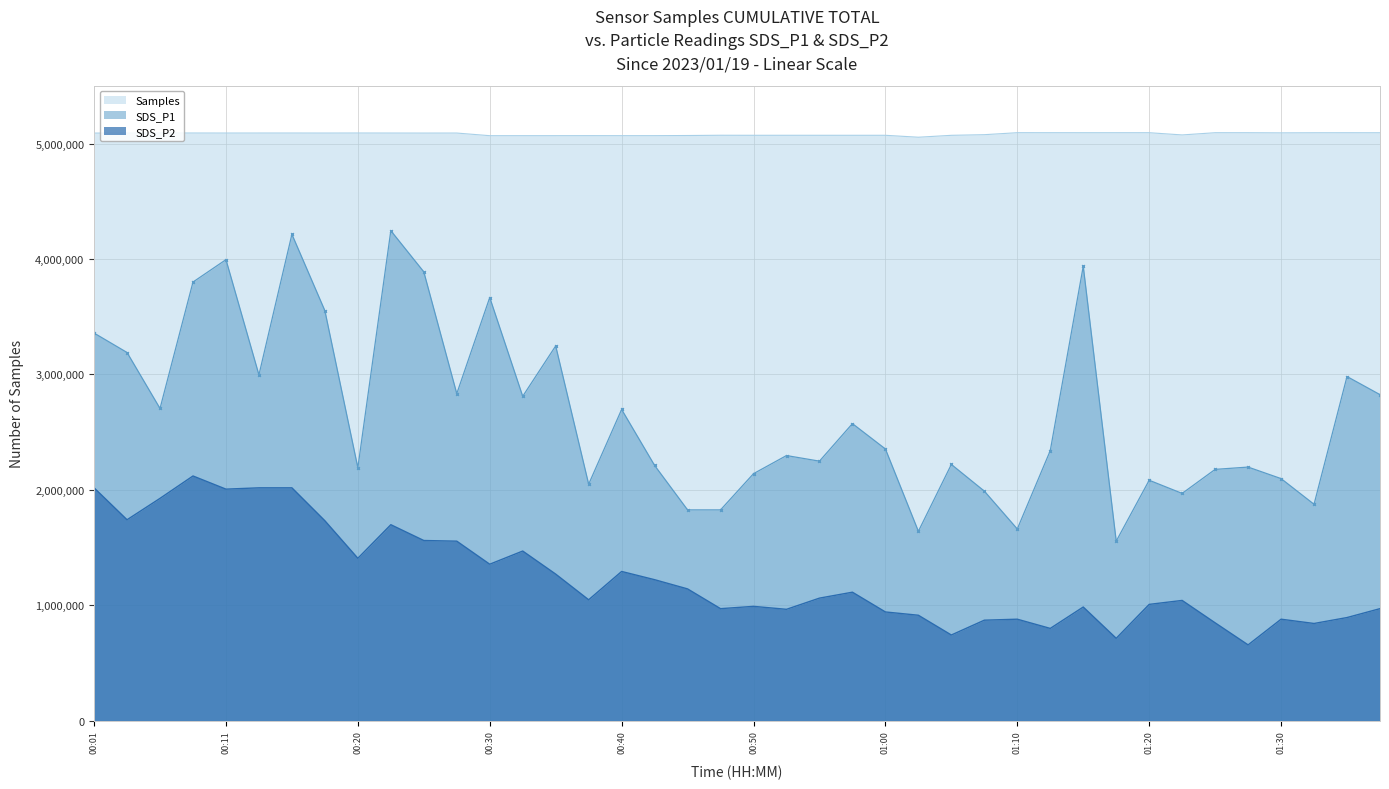

Which label corresponds to the smallest value in the chart?

01:27